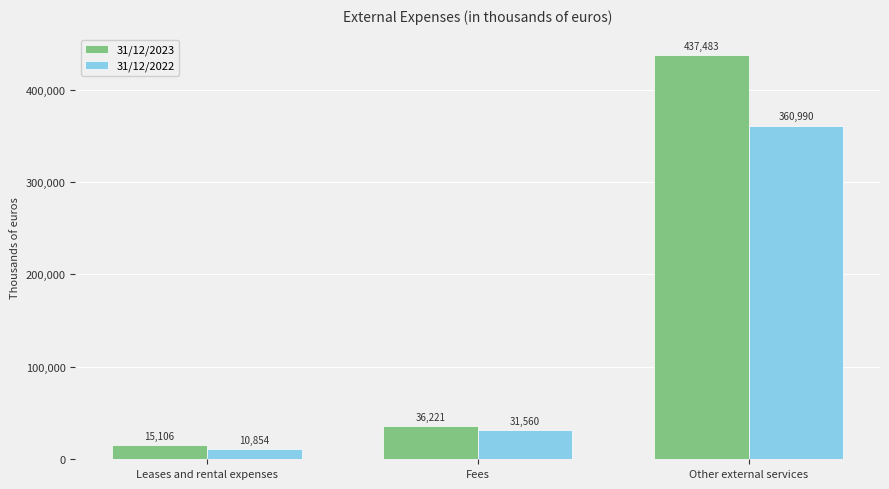

How many data points in 31/12/2023 are less than 36221?

1